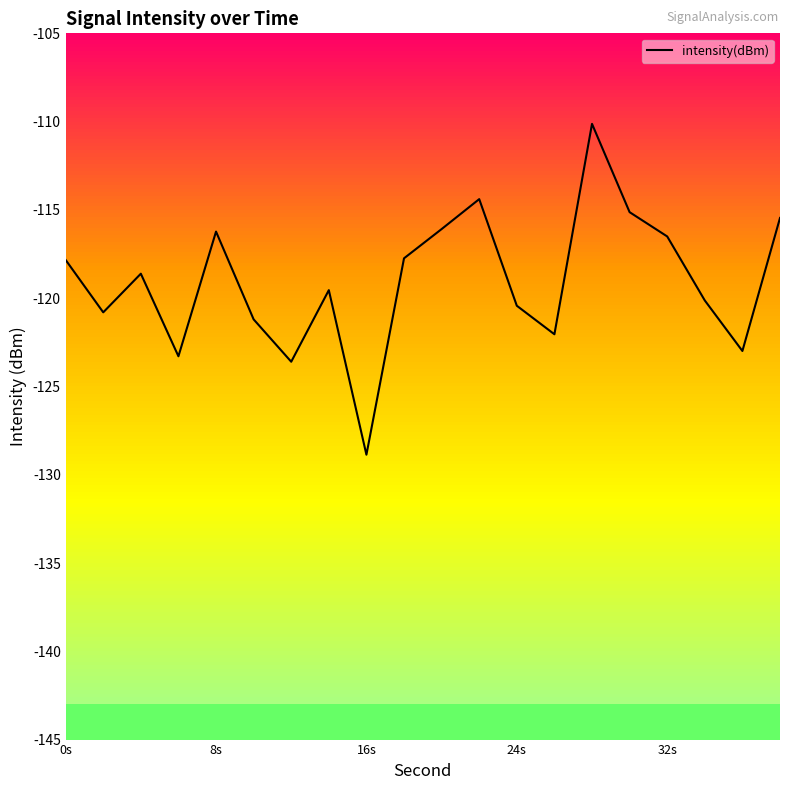

Is this an area chart (filled region under the line)?

No